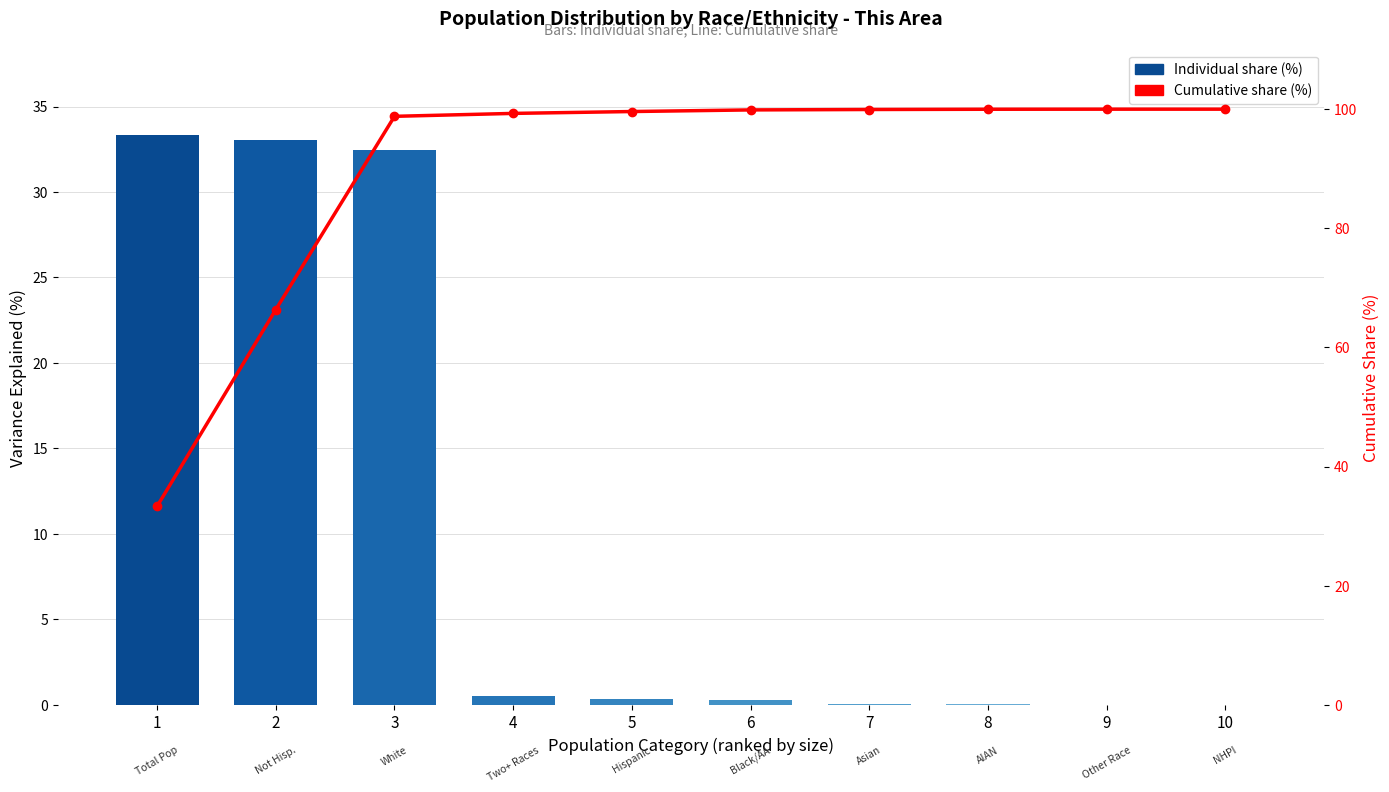

List the labels in order of Cumulative share (%) value, largest first.

9, 10, 8, 7, 6, 5, 4, 3, 2, 1